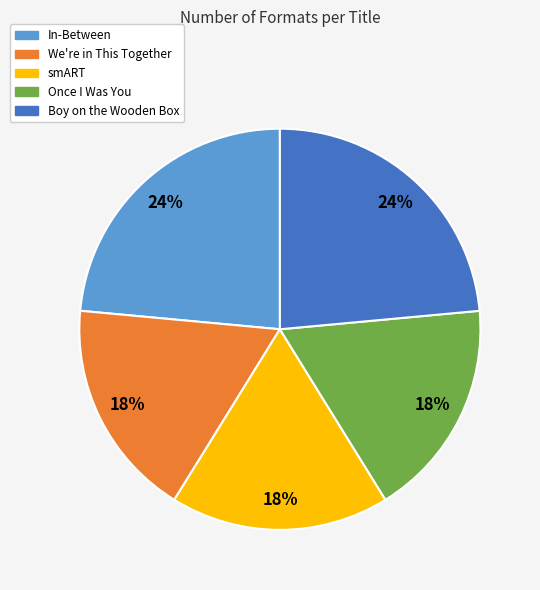

Is the sum of Once I Was You and We're in This Together greater than half?

No